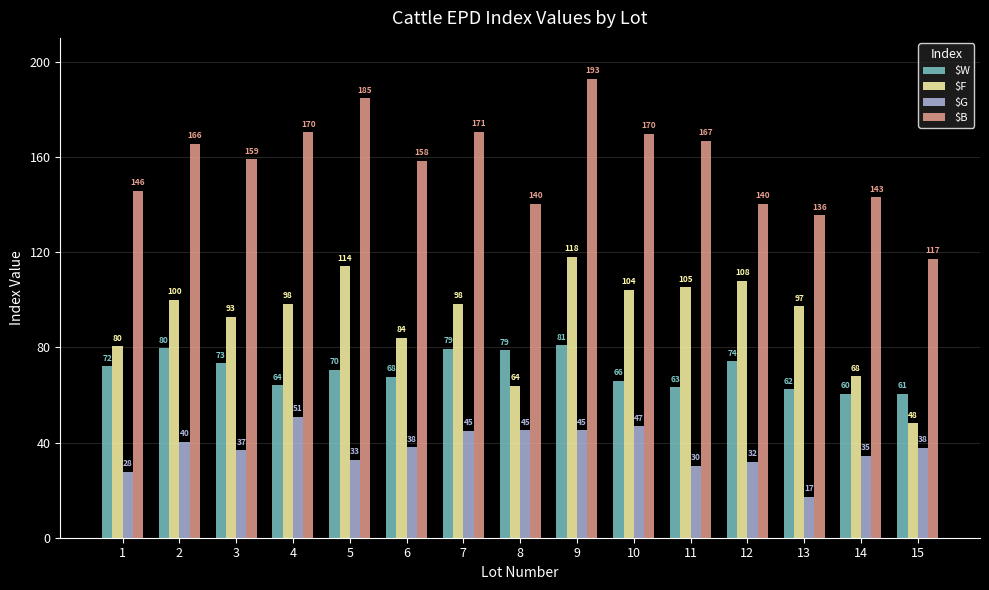

Which category has the lowest value across all series?

13